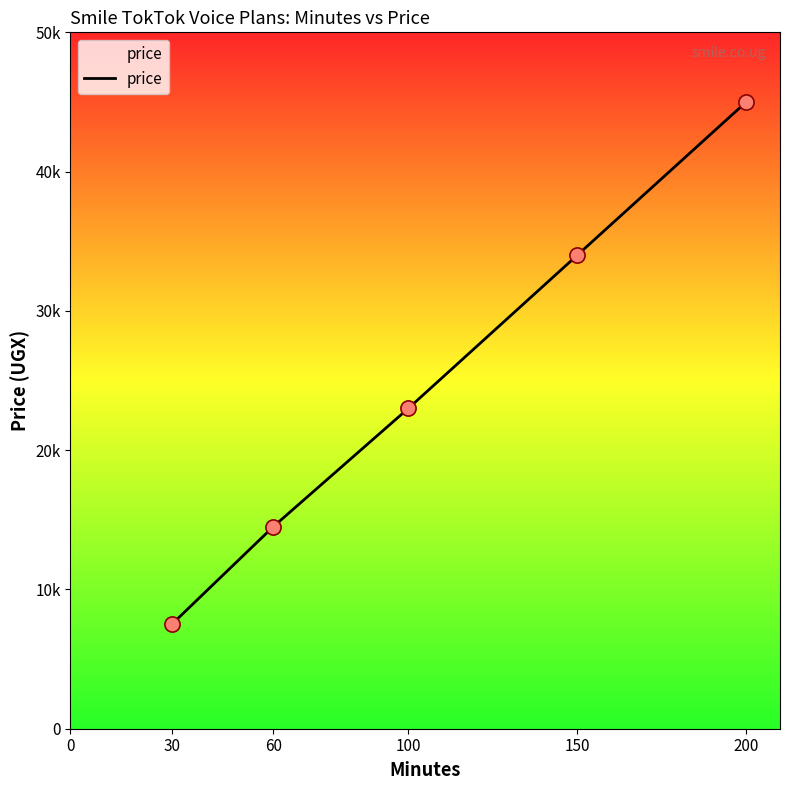

Is this an area chart (filled region under the line)?

Yes